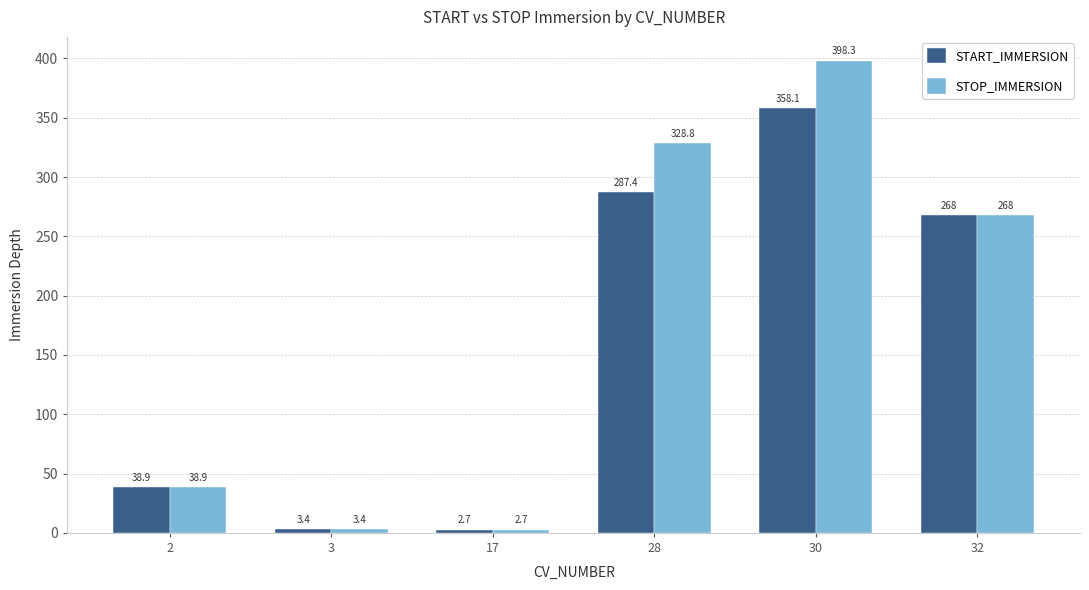

List the series in order of their peak value, highest first.

STOP_IMMERSION, START_IMMERSION